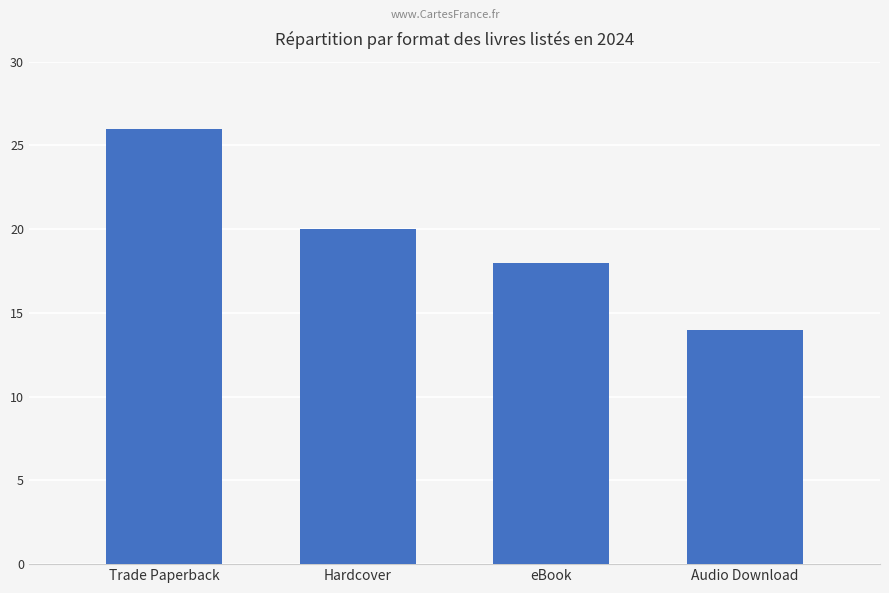

Are the bars horizontal?

No